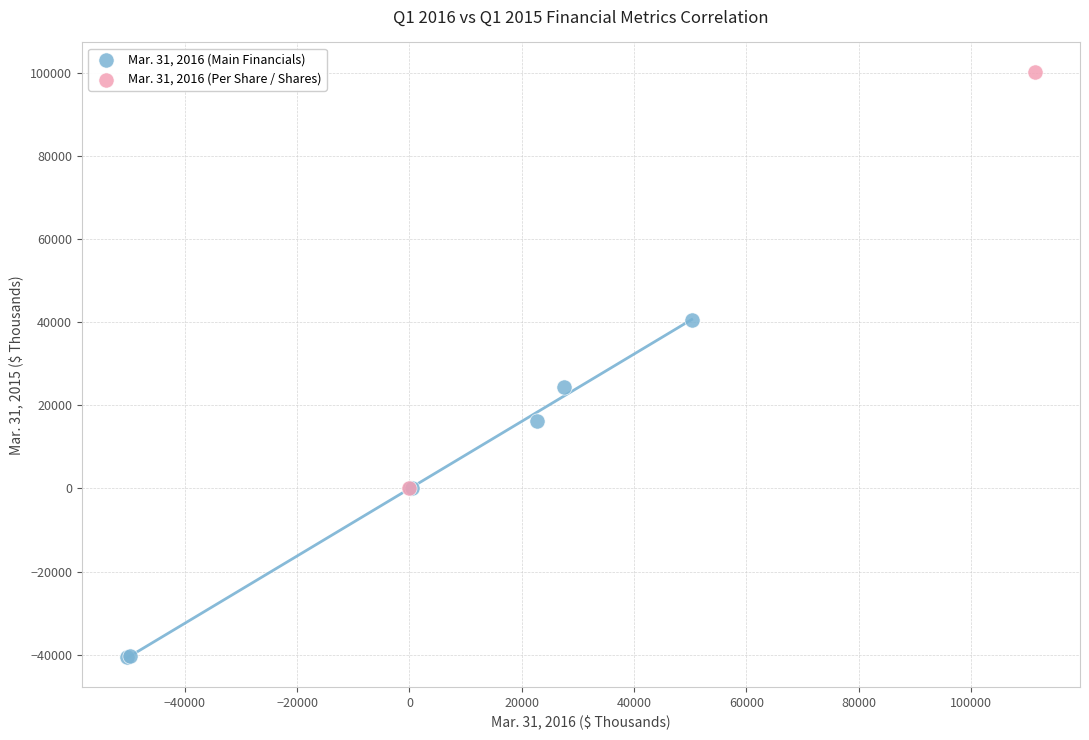

What are all the series names shown in the legend?

Mar. 31, 2016 (Main Financials), Mar. 31, 2016 (Per Share / Shares)